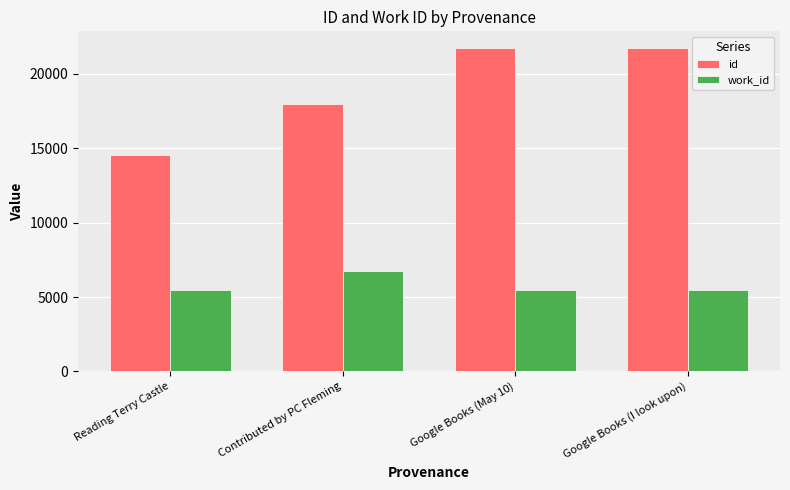

True or false: id has a value of 3802 at Contributed by PC Fleming.

False